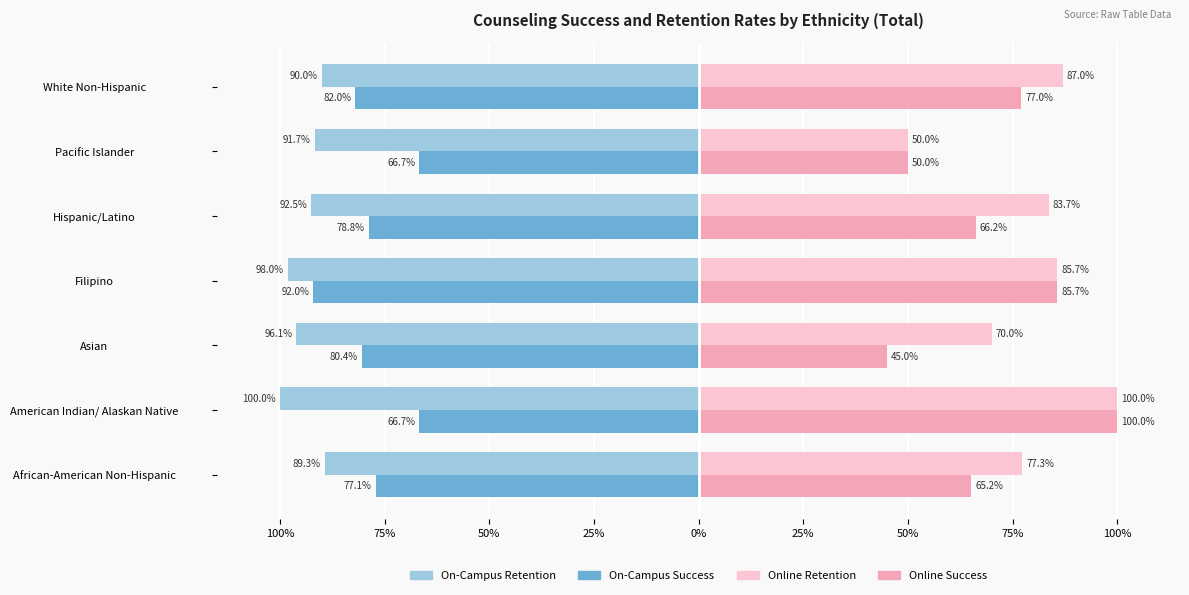

What is the value of the On-Campus Retention Rate bar at the 5th from the left?

-0.9